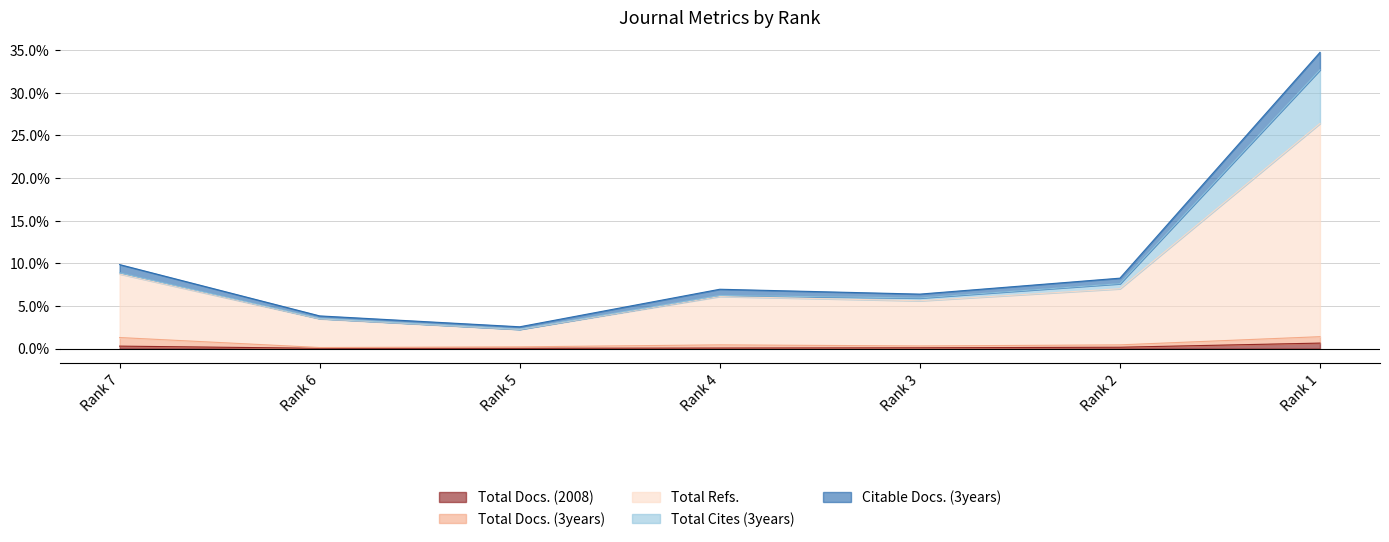

Where is the first local minimum for Total Refs.?

Rank 5